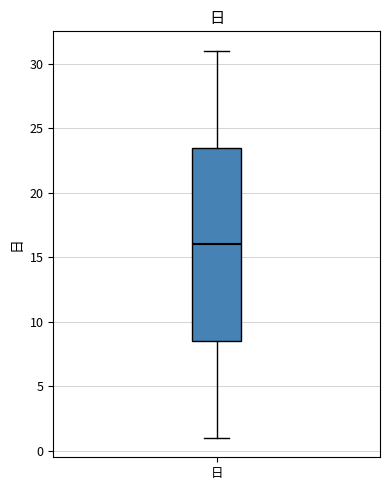

Read this box plot against the y-axis: the position of the median line, the range covered by the box, and the ends of both whiskers. The values are not printed on the chart, so give them approximately, as read against the axis.

median 16.0, box 8.5 to 23.5, whiskers 1.0 to 31.0